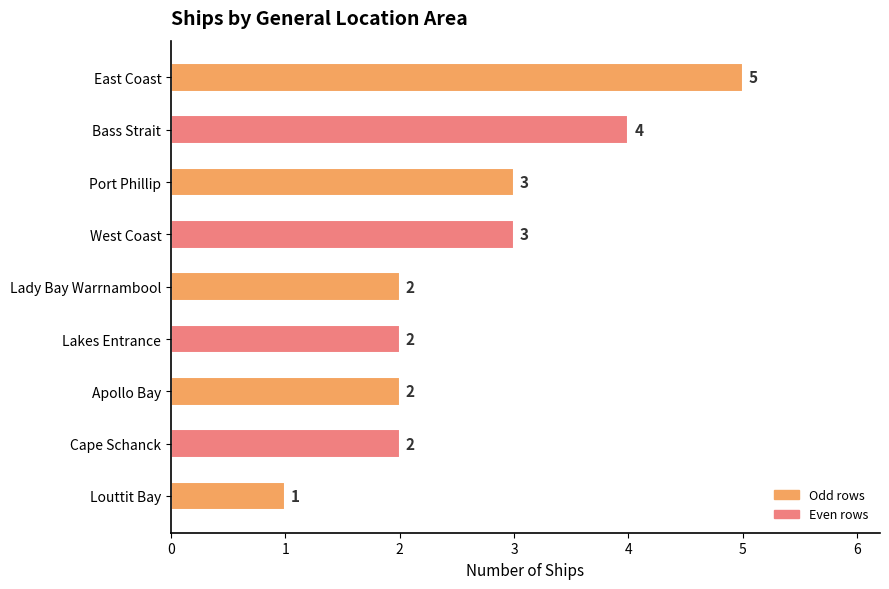

What is the average value?

3